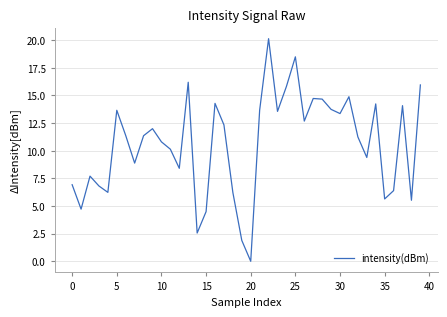

Count the number of values greater than 11.

22